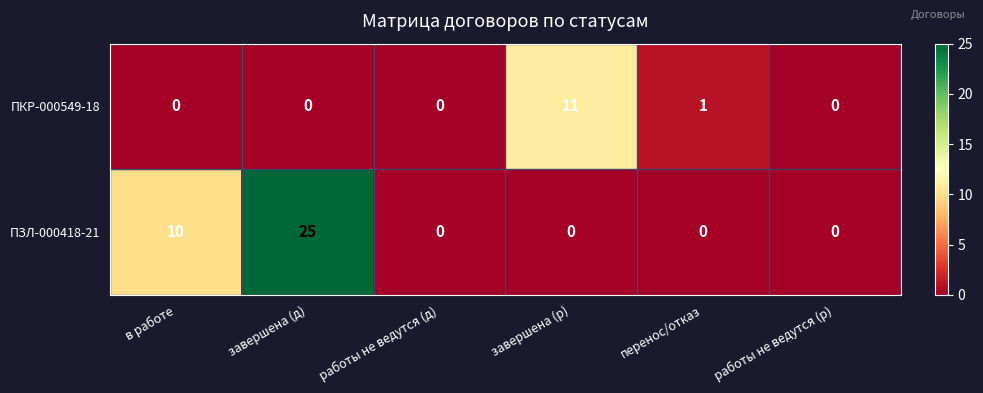

Which series has the largest total across all categories?

ПЗЛ-000418-21